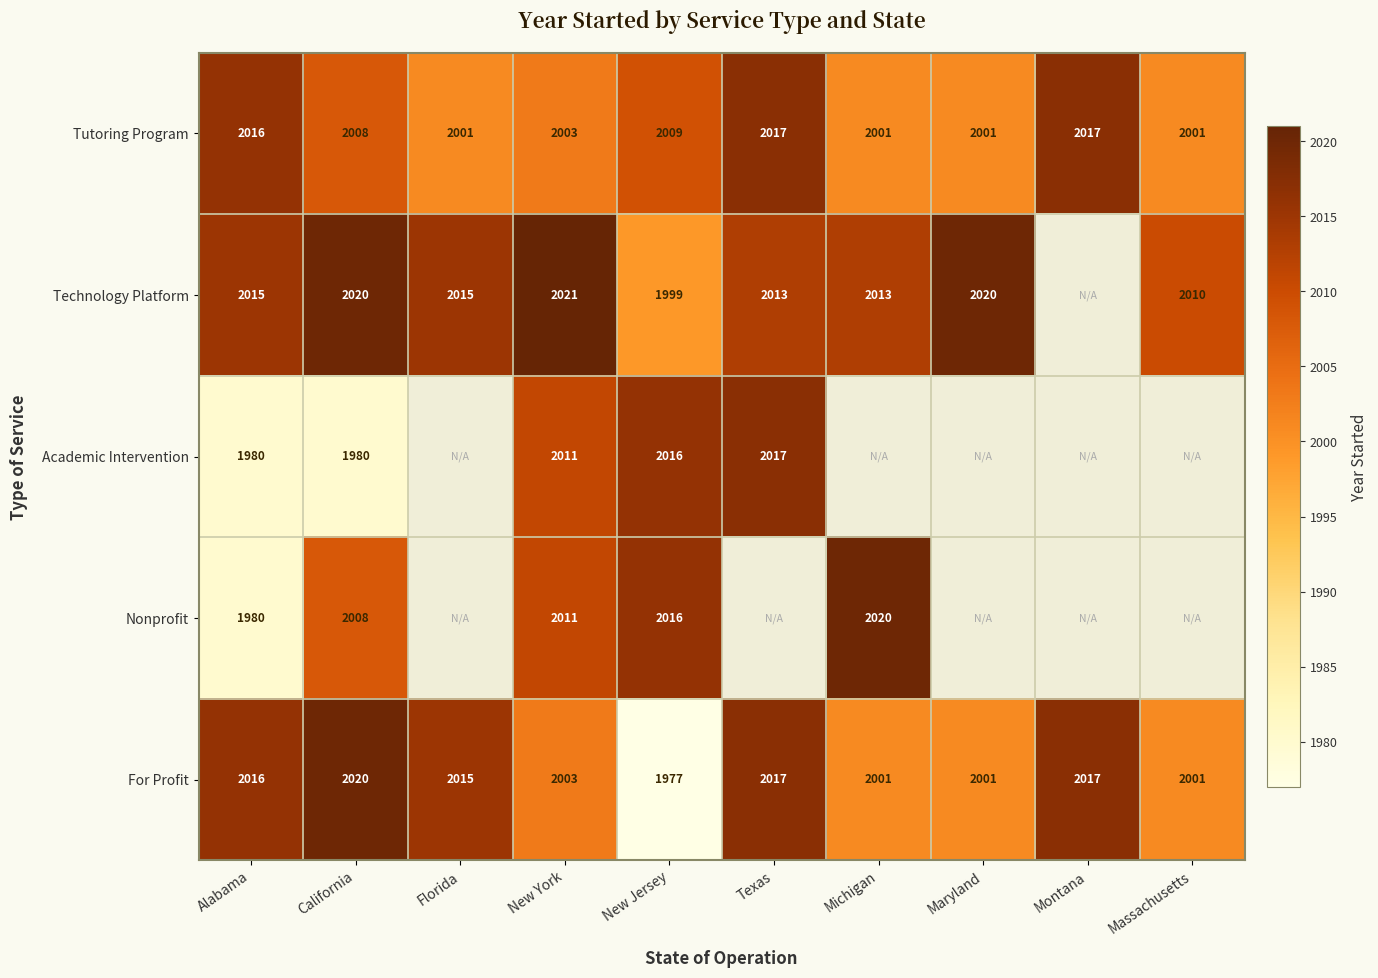

What is the lowest value of the Tutoring Program series?

2001